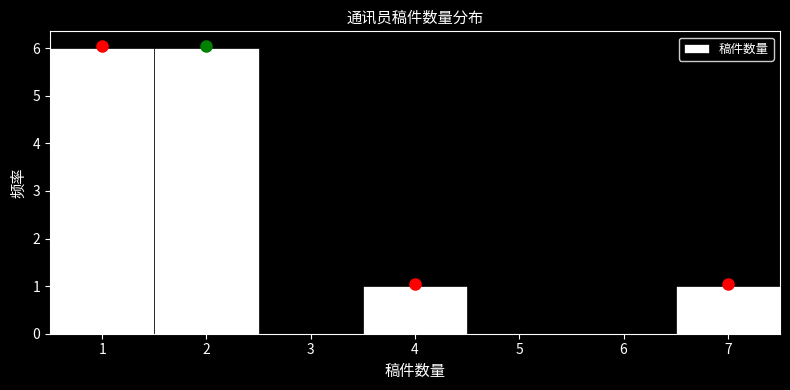

Reading left to right, transcribe this chart: for each bar, give the range it covers on the x-axis and its height. The values are not printed on the chart, so give them approximately, as read against the axis.

0.5 to 1.5: 6
1.5 to 2.5: 6
2.5 to 3.5: 0
3.5 to 4.5: 1
4.5 to 5.5: 0
5.5 to 6.5: 0
6.5 to 7.5: 1